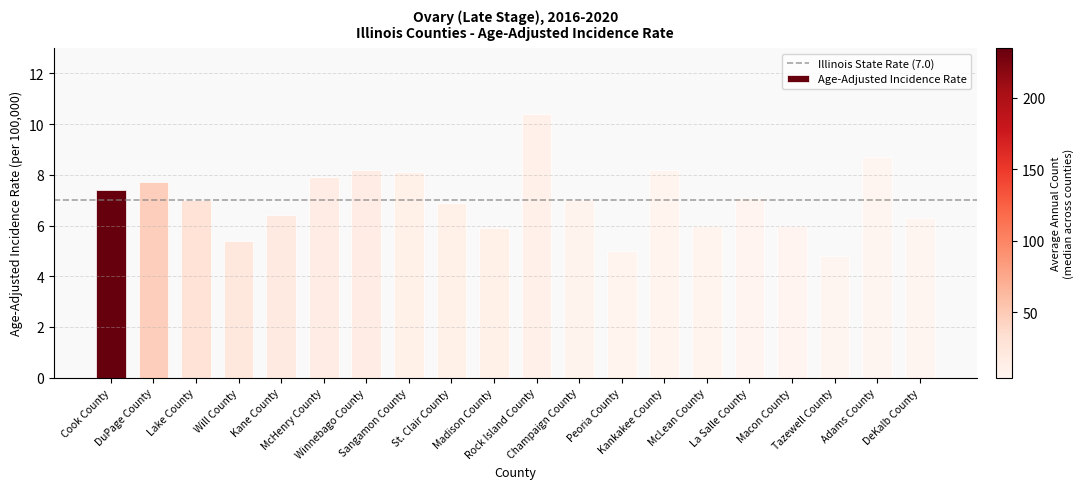

What is the label of the 3rd bar from the left?

Lake County